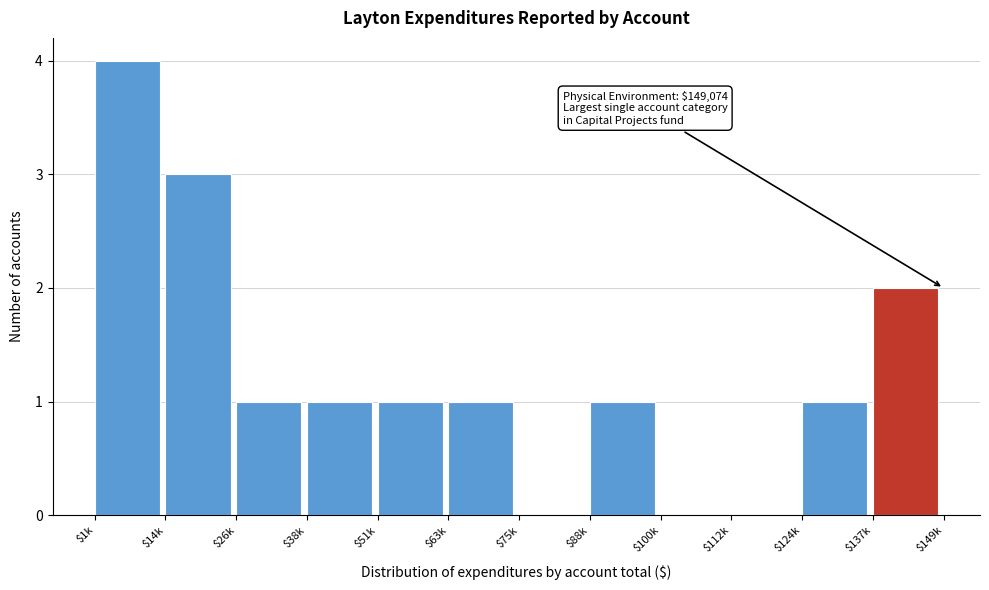

What is the sum of all values?

15